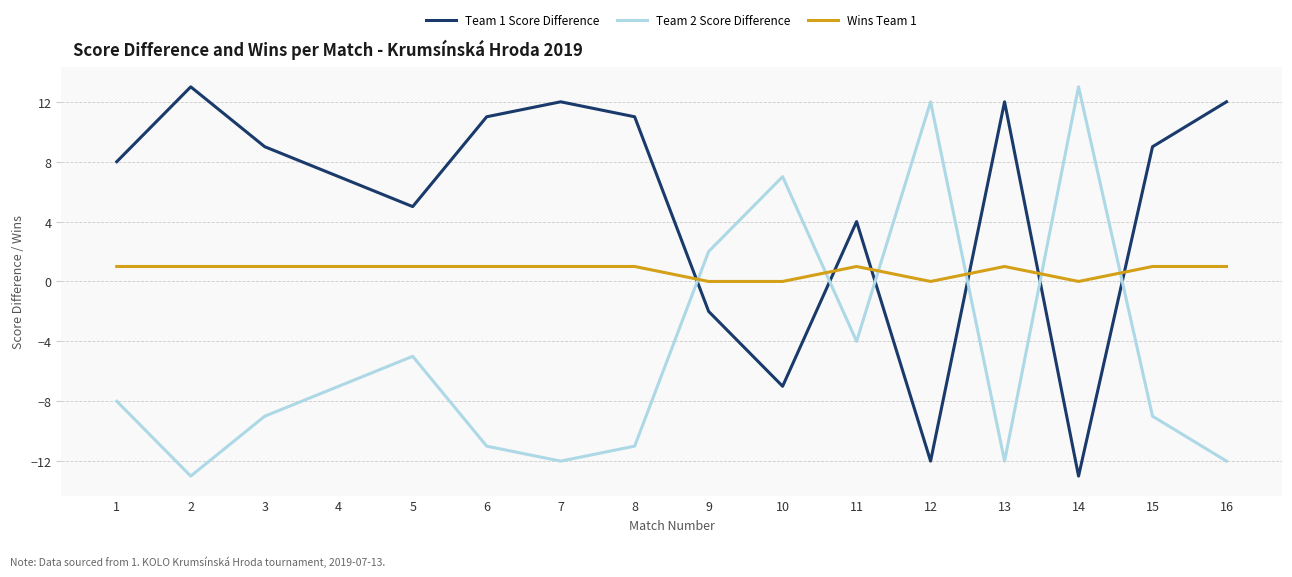

Reading left to right, what are all the values shown in this chart?

Team 1 Score Difference: 8	13	9	7	5	11	12	11	-2	-7	4	-12	12	-13	9	12
Team 2 Score Difference: -8	-13	-9	-7	-5	-11	-12	-11	2	7	-4	12	-12	13	-9	-12
Wins Team 1: 1	1	1	1	1	1	1	1	0	0	1	0	1	0	1	1